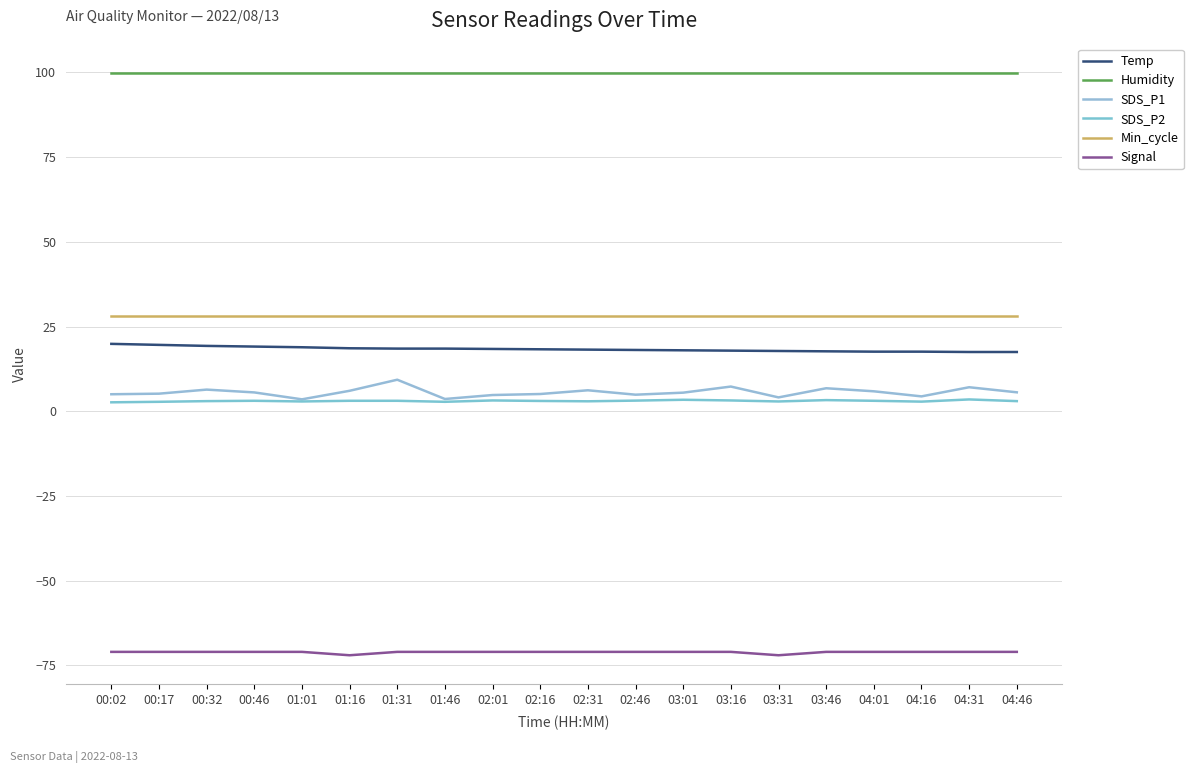

How many interior local peaks does the SDS_P2 series have?

5